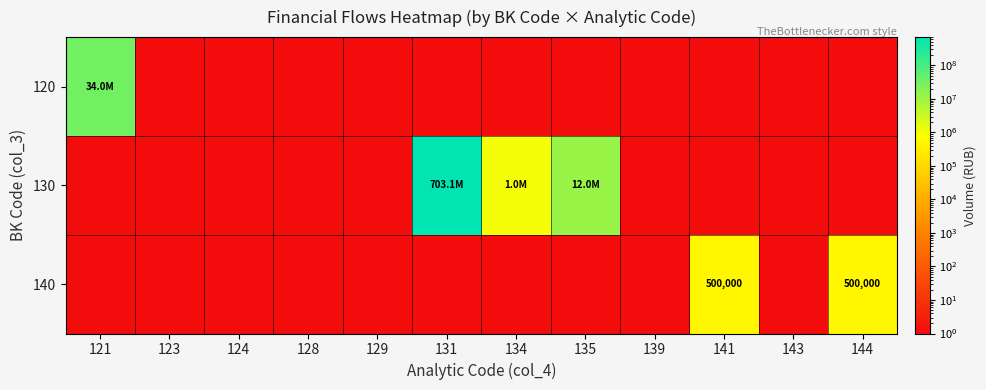

At which label does 120 reach its minimum?

123